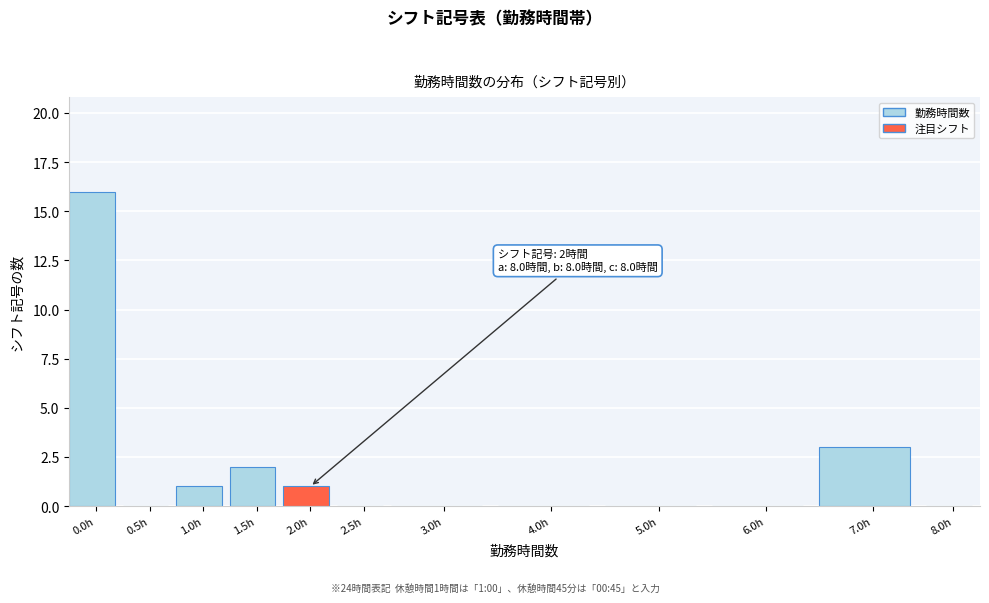

Reading left to right, transcribe all the data shown in this chart.

0.0h=16	0.5h=0	1.0h=1	1.5h=2	2.0h=1	2.5h=0	3.0h=0	4.0h=0	5.0h=0	6.0h=0	7.0h=3	8.0h=0